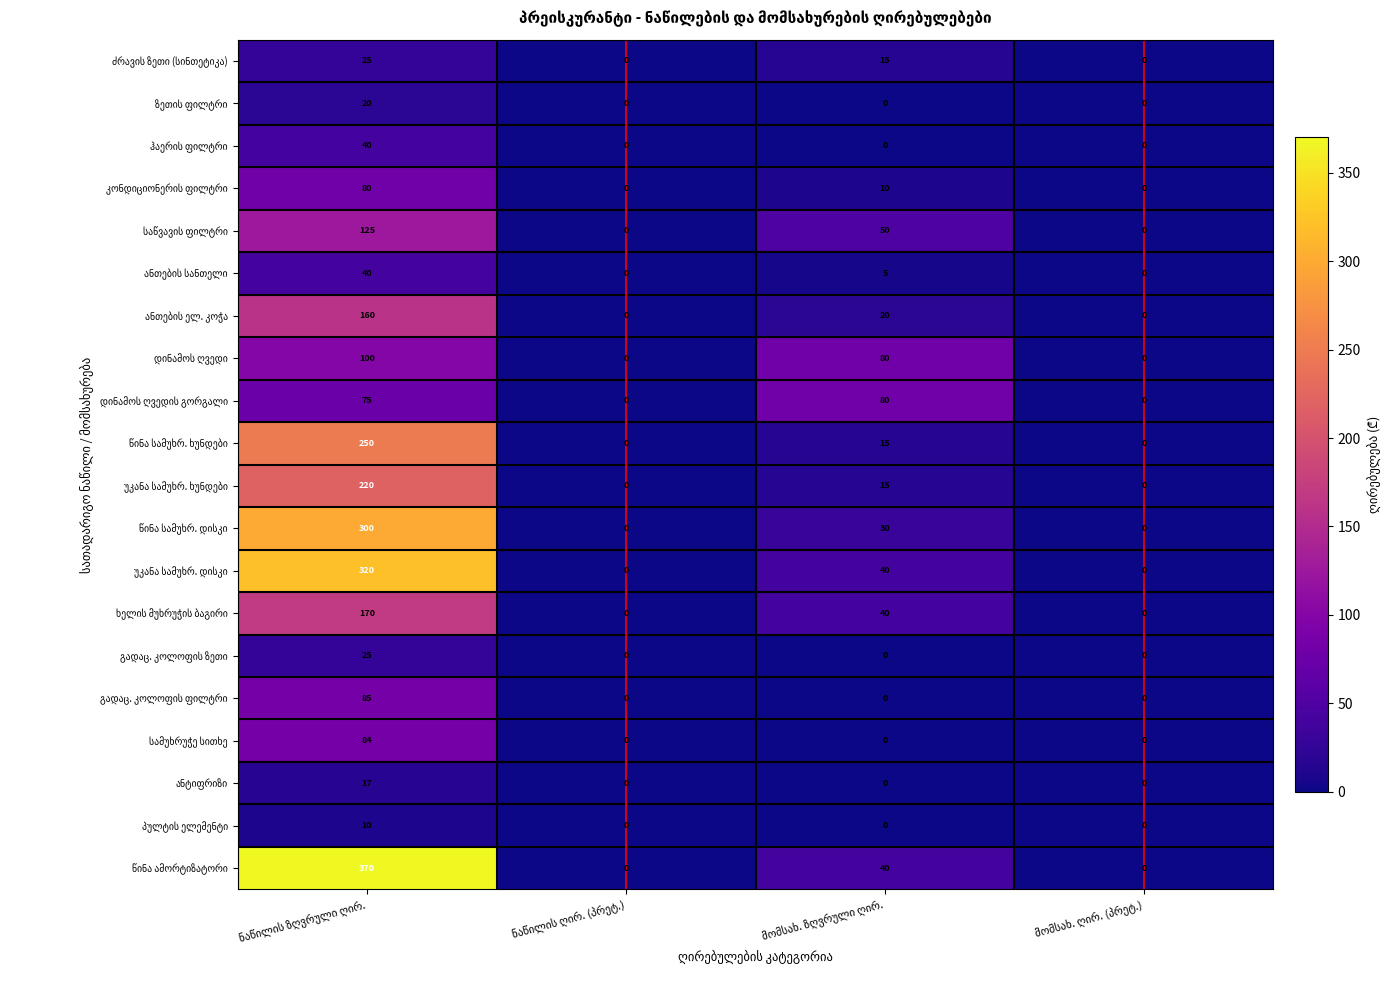

How many data points does each series have?

4